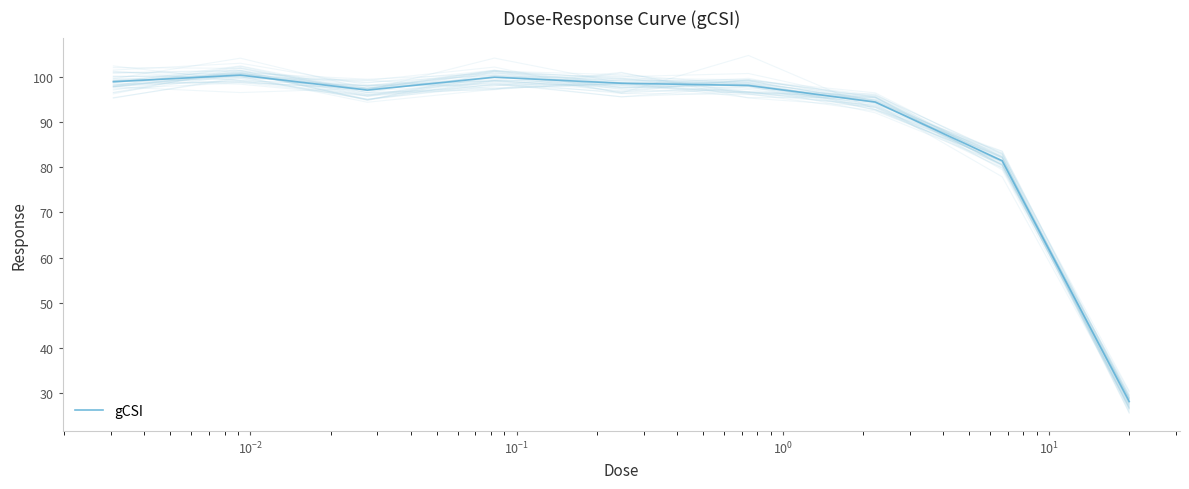

What is the sum of all values?

796.9